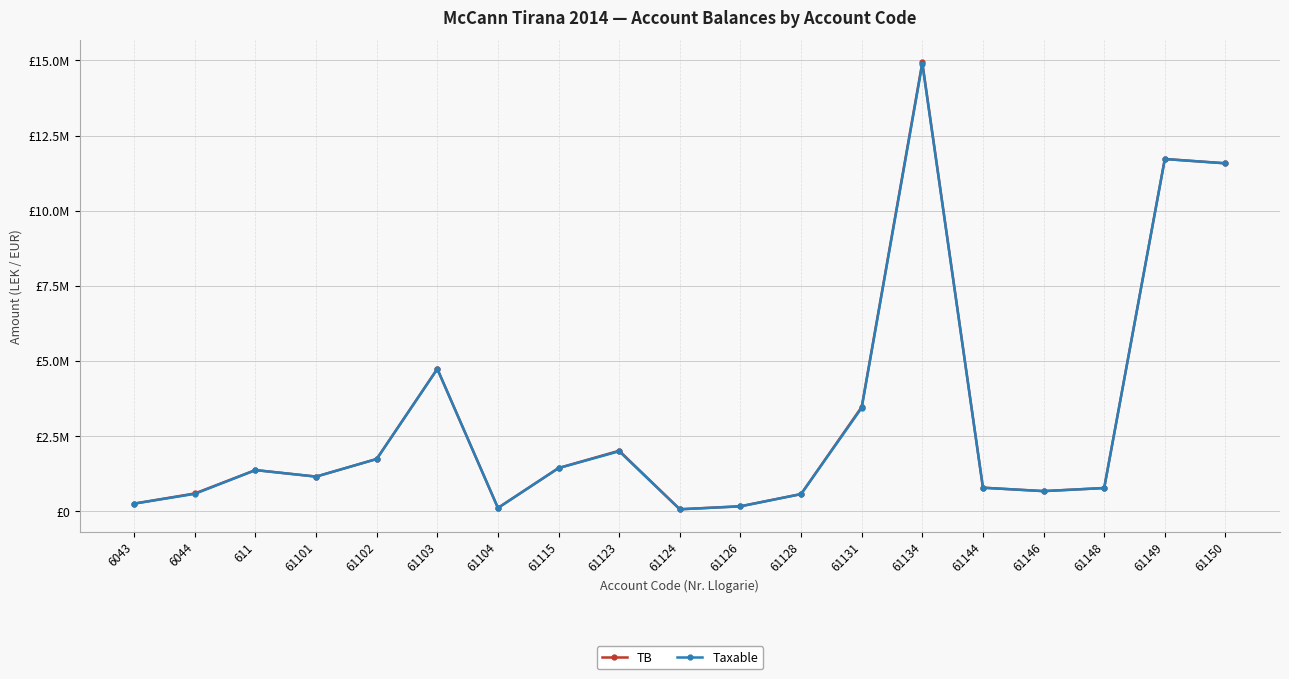

Is this an area chart (filled region under the line)?

No